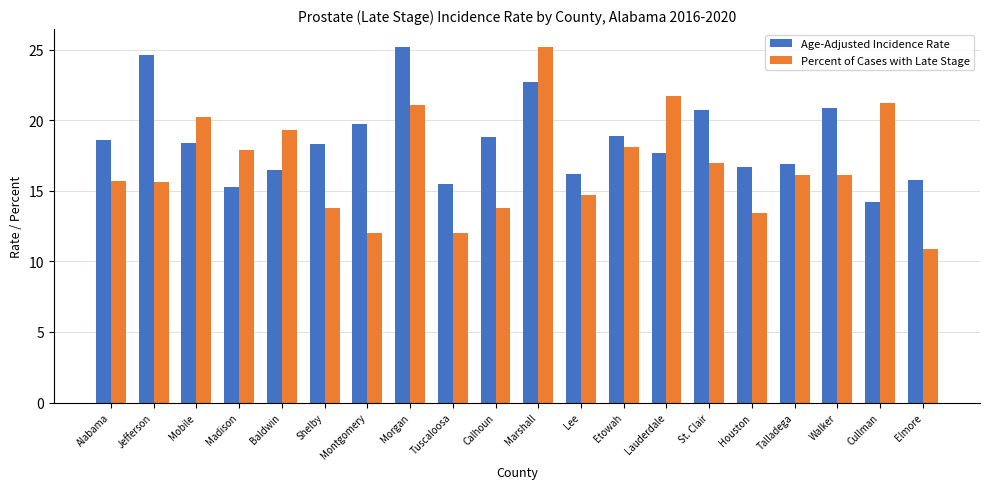

What is the label of the 16th bar from the left?

Houston